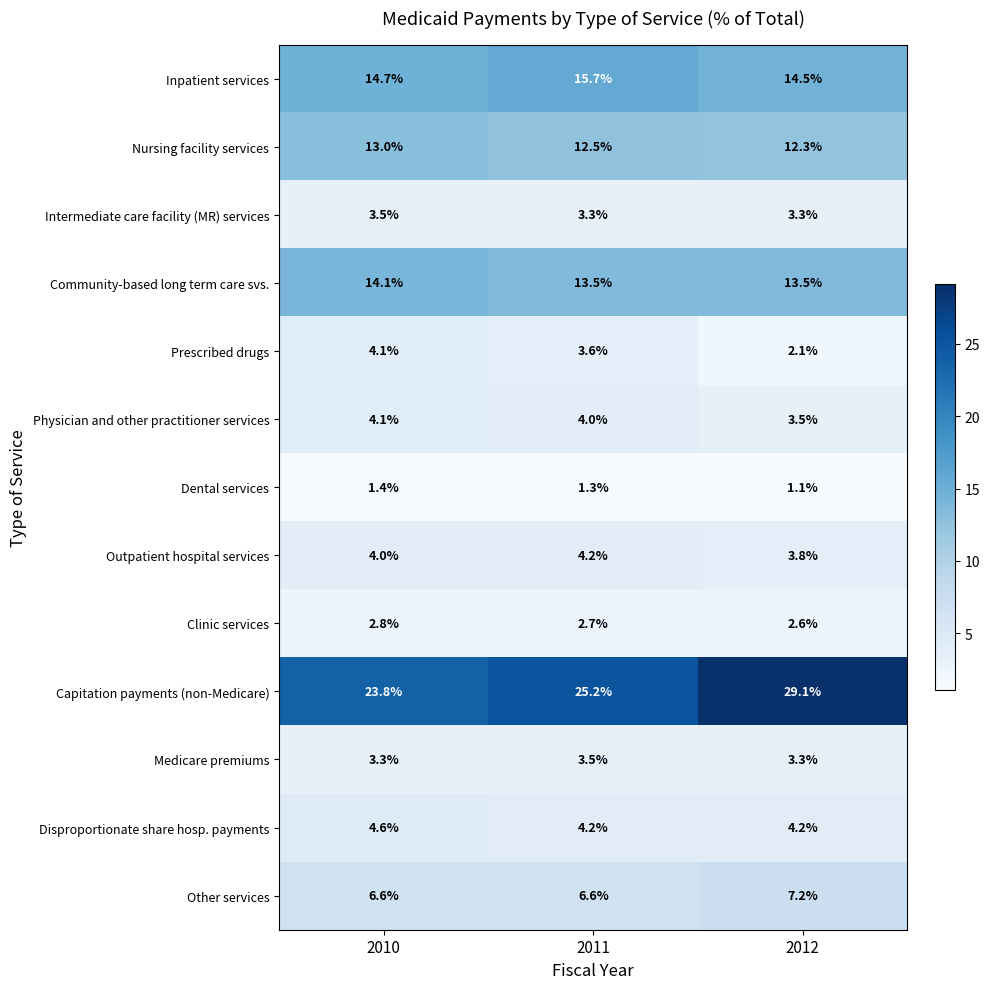

What is the sum of the Outpatient hospital services values at 2011 and 2012?

8.0